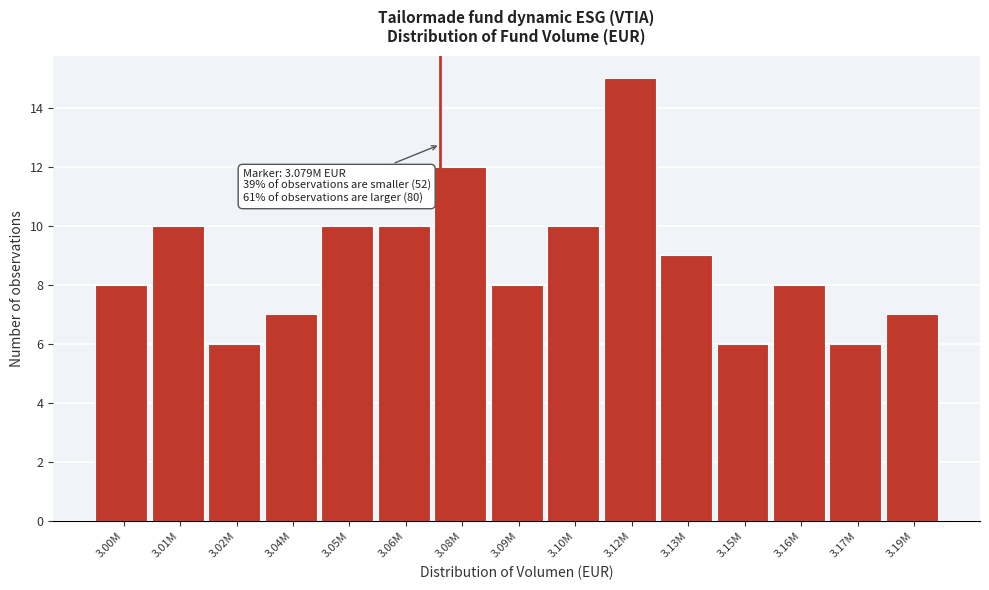

Reading left to right, extract all data points from this chart.

8	10	6	7	10	10	12	8	10	15	9	6	8	6	7